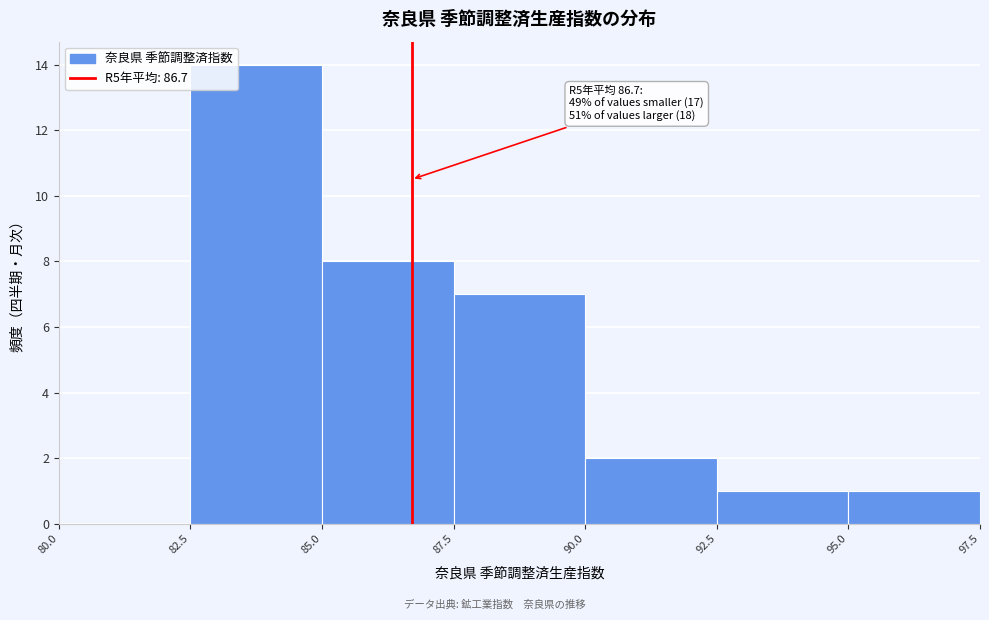

Over which range of the x-axis is the bar tallest?

82.5 to 85.0